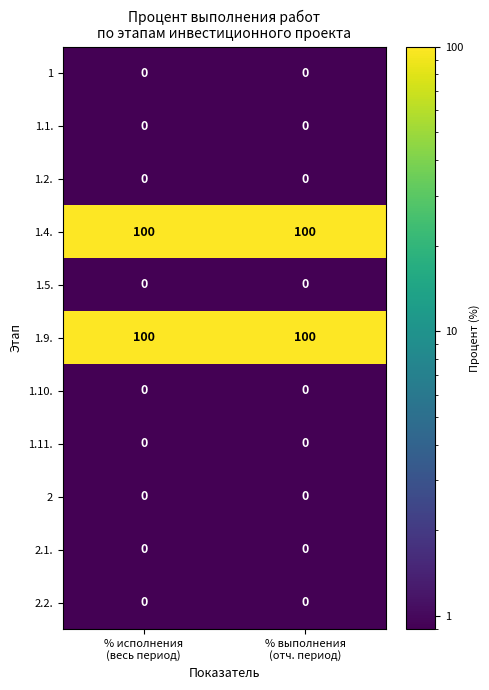

What is the greatest value displayed?

100